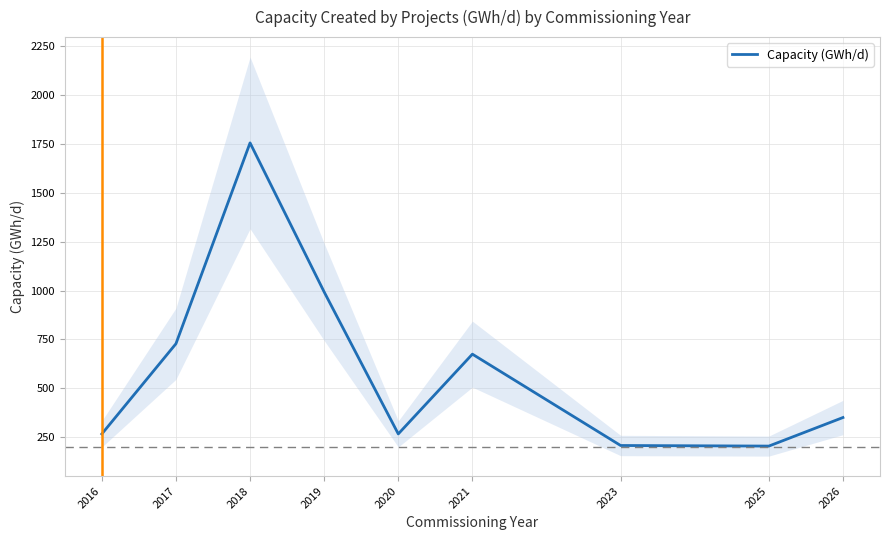

Reading left to right, what are all the values shown in this chart?

267.1	728.4	1755.2	993.0	267.2	675.0	208.0	205.0	351.0